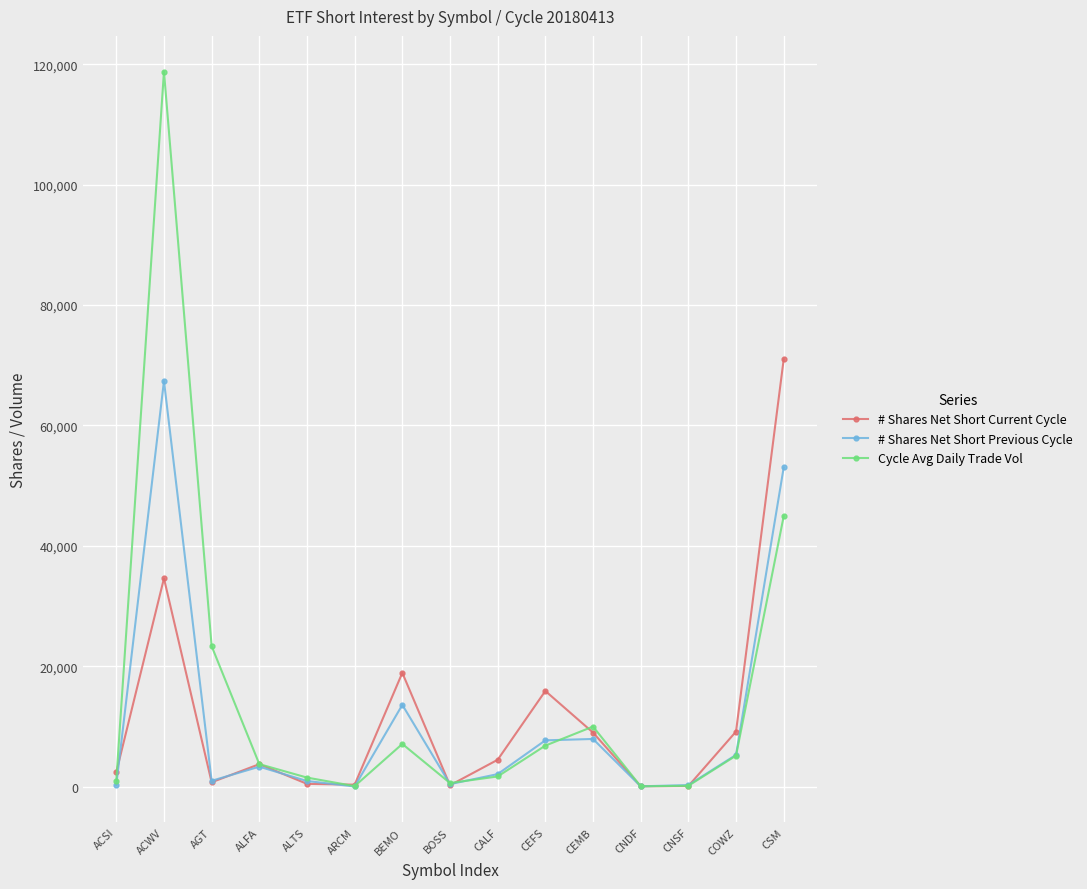

What is the sum of all # Shares Net Short Previous Cycle values?

163014